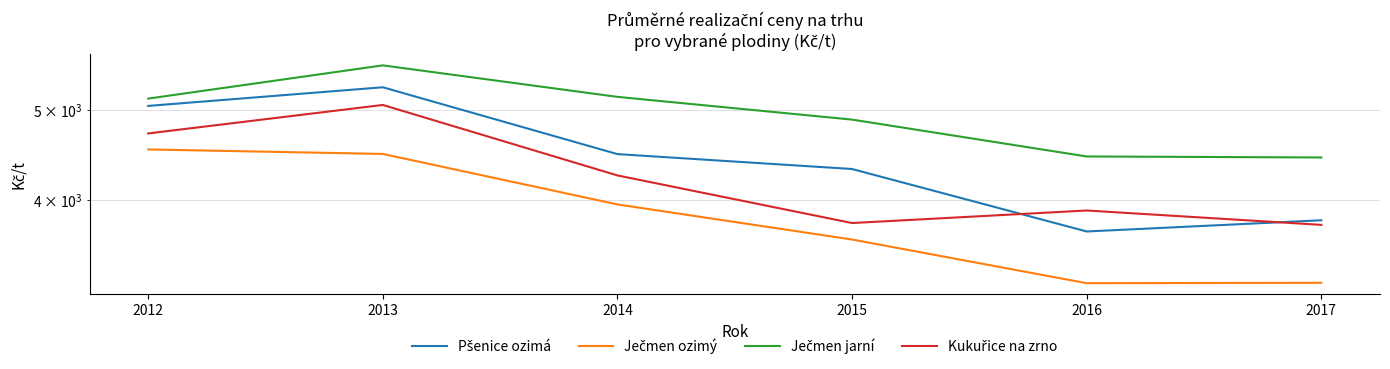

True or false: Ječmen jarní and Ječmen ozimý intersect in this chart.

False